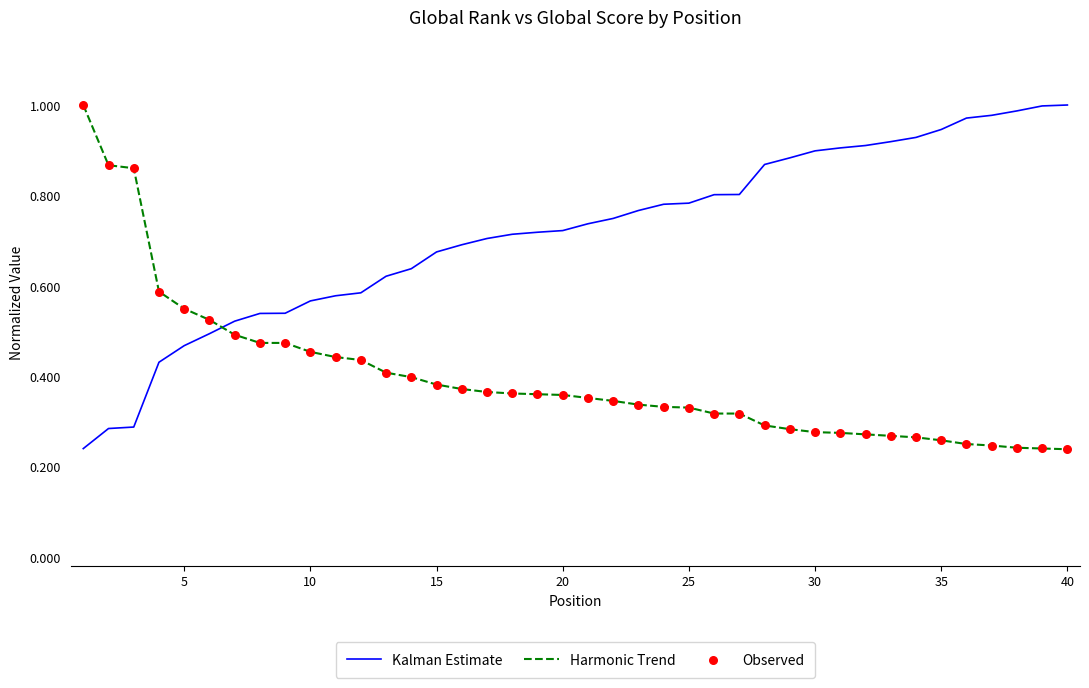

Which series has the largest total across all categories?

Kalman Estimate